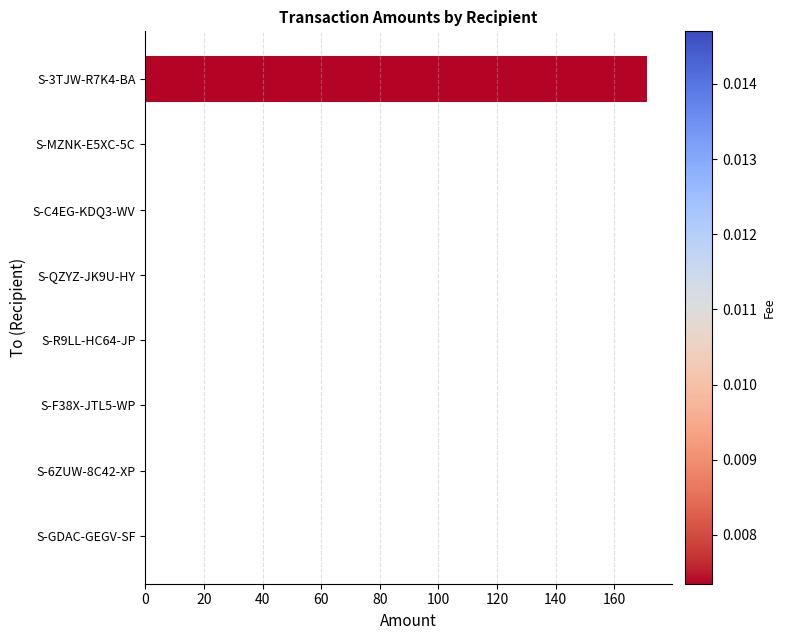

The chart shows a value of 0.1 at S-MZNK-E5XC-5C. True or false?

True